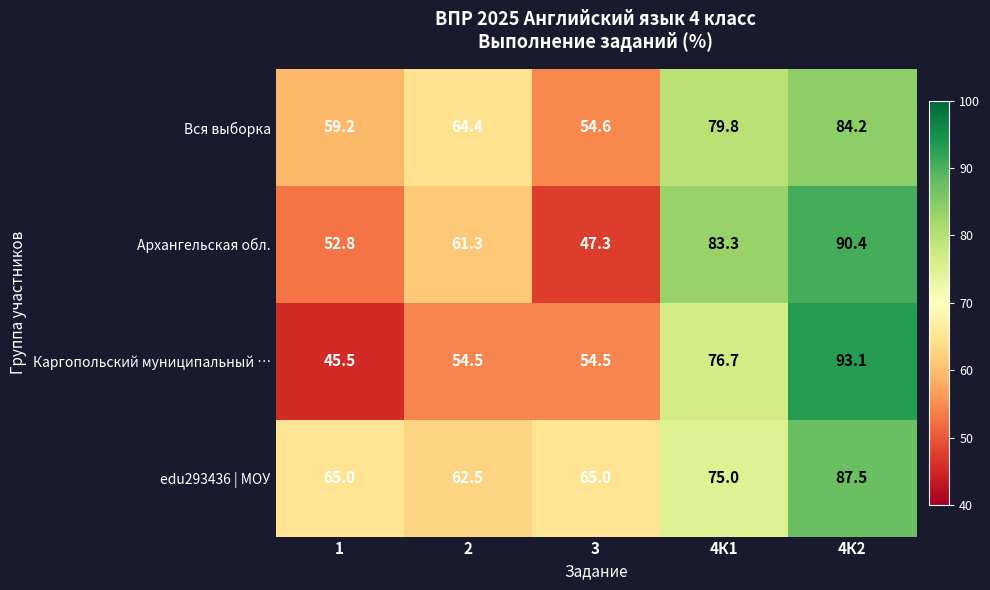

What is the highest value of the edu293436 | МОУ series?

87.5